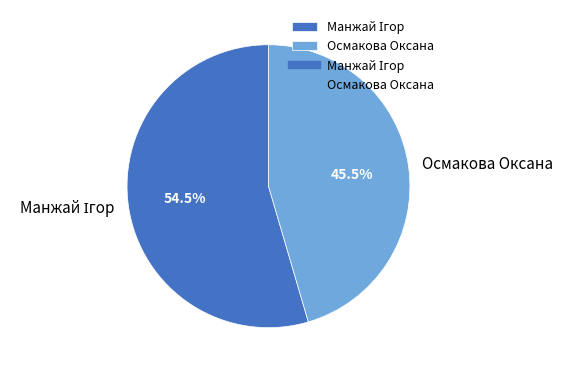

Is there a majority slice in this chart?

Yes